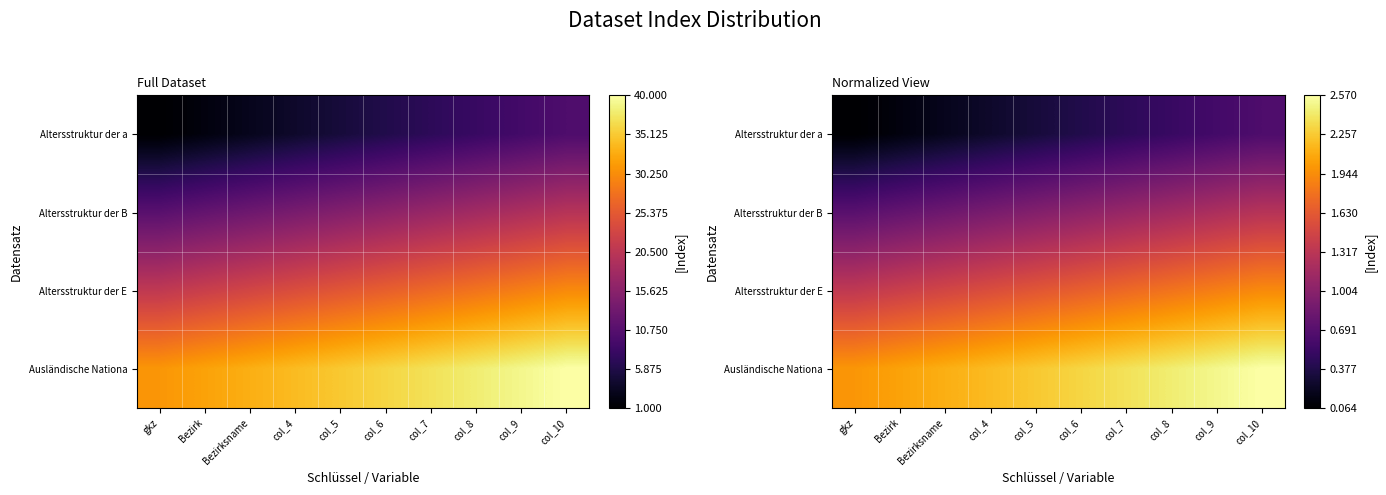

What is the difference between the highest and lowest values at gkz?

1.9